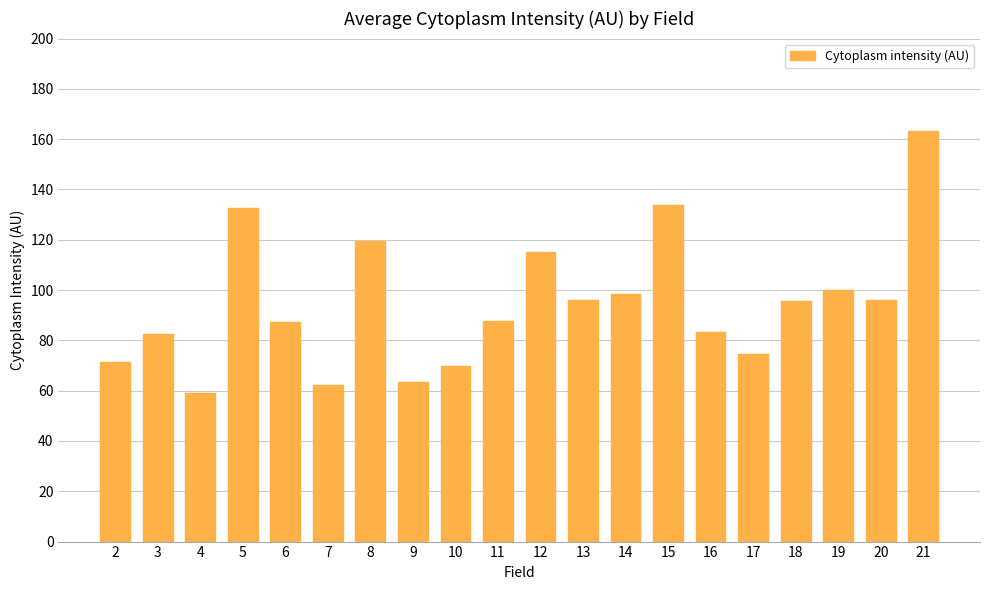

The value at 10 is 69.9. True or false?

True